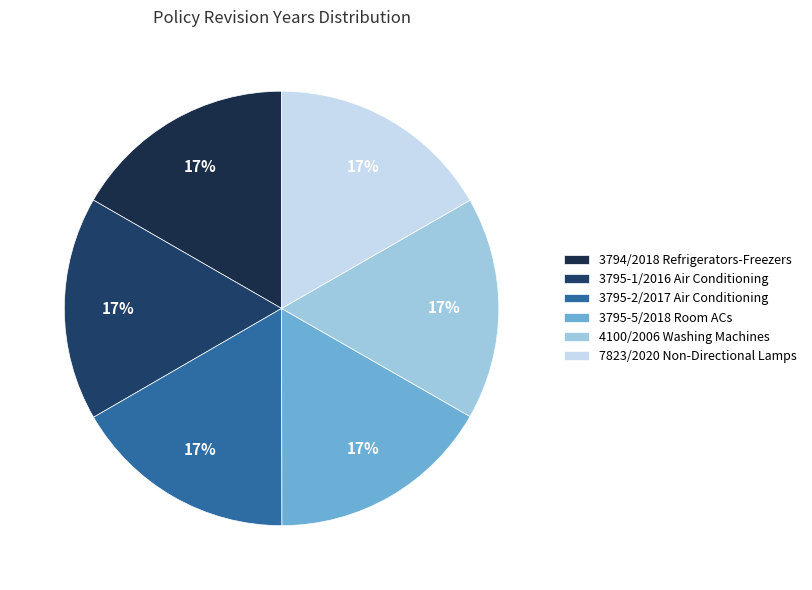

How many slices are in this pie chart?

6